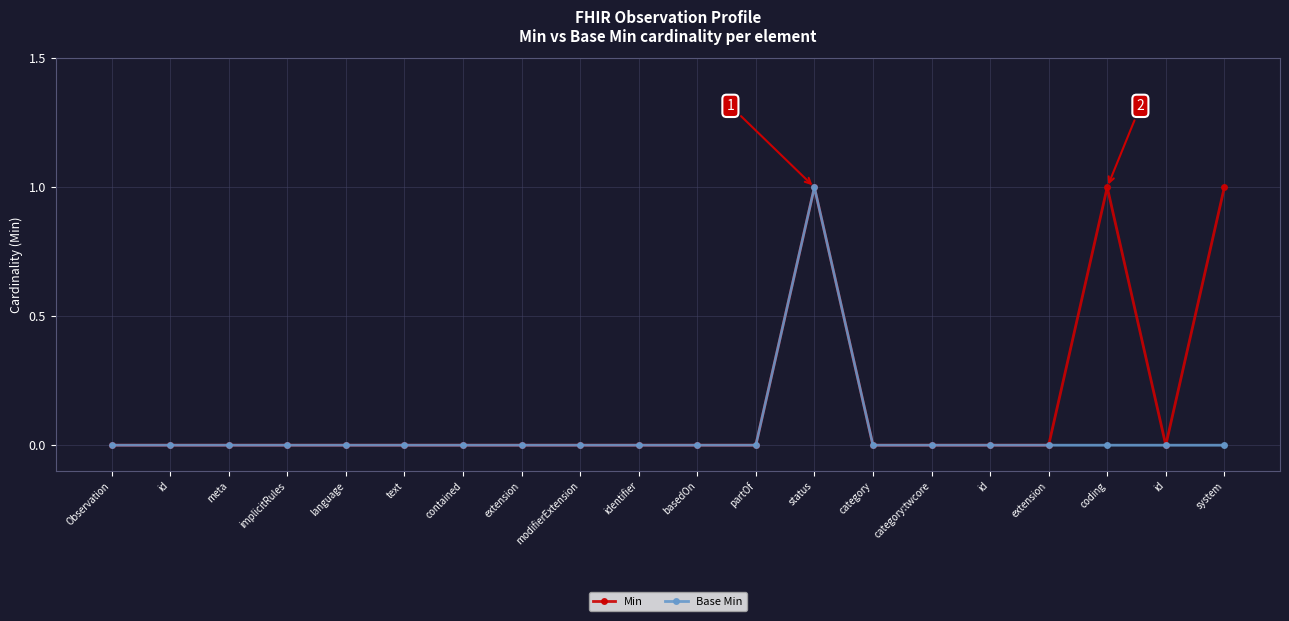

Is it true that Base Min equals 0 at extension?

True